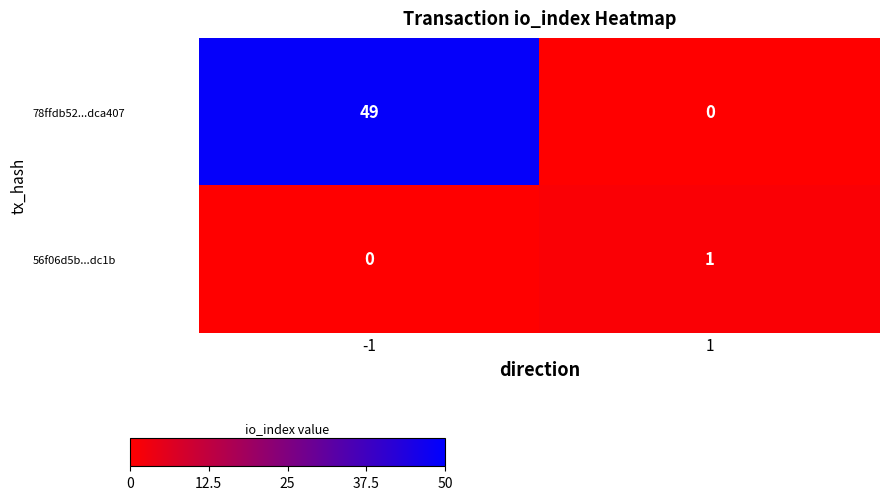

Which series changed the most between -1 and 1?

78ffdb52...dca407